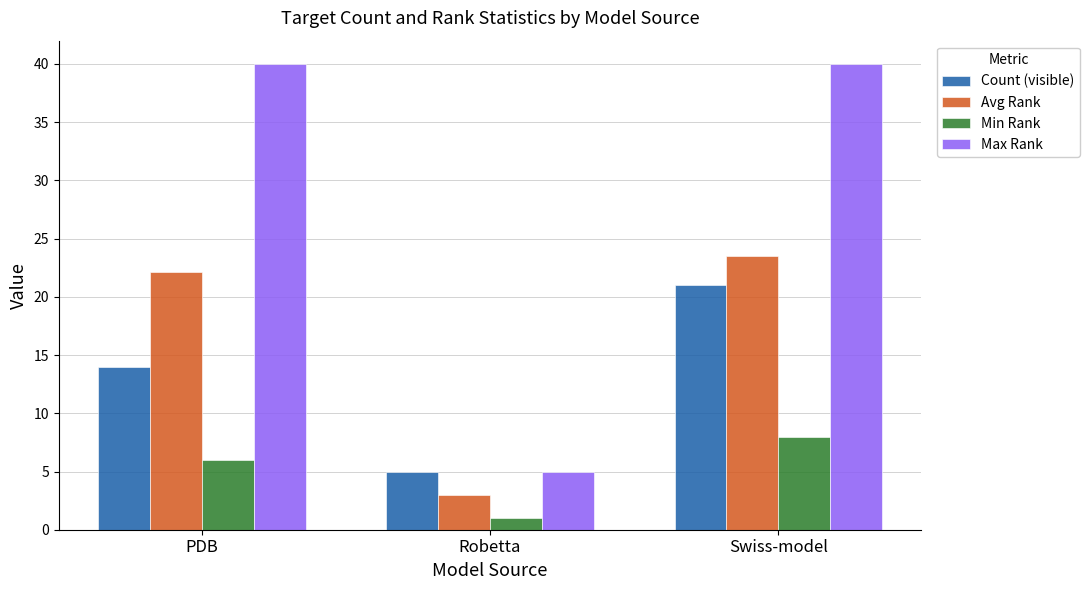

Does the chart contain stacked bars?

No